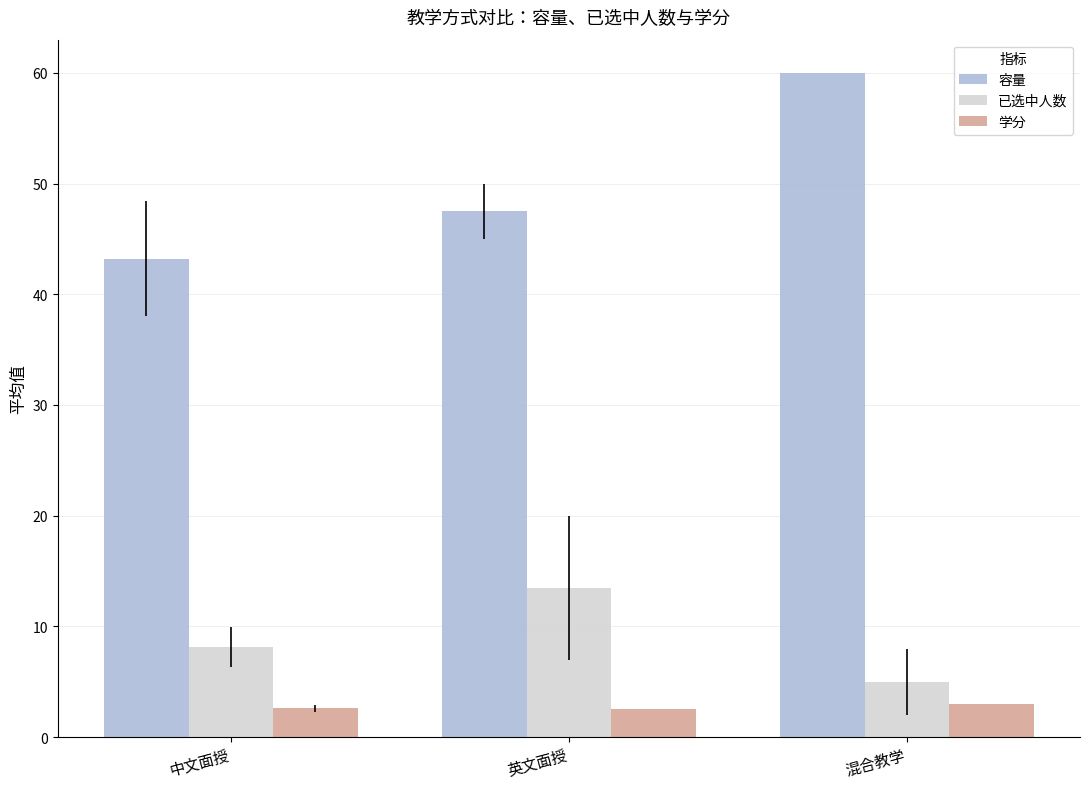

Between 中文面授 and 英文面授, which series saw the biggest shift?

已选中人数